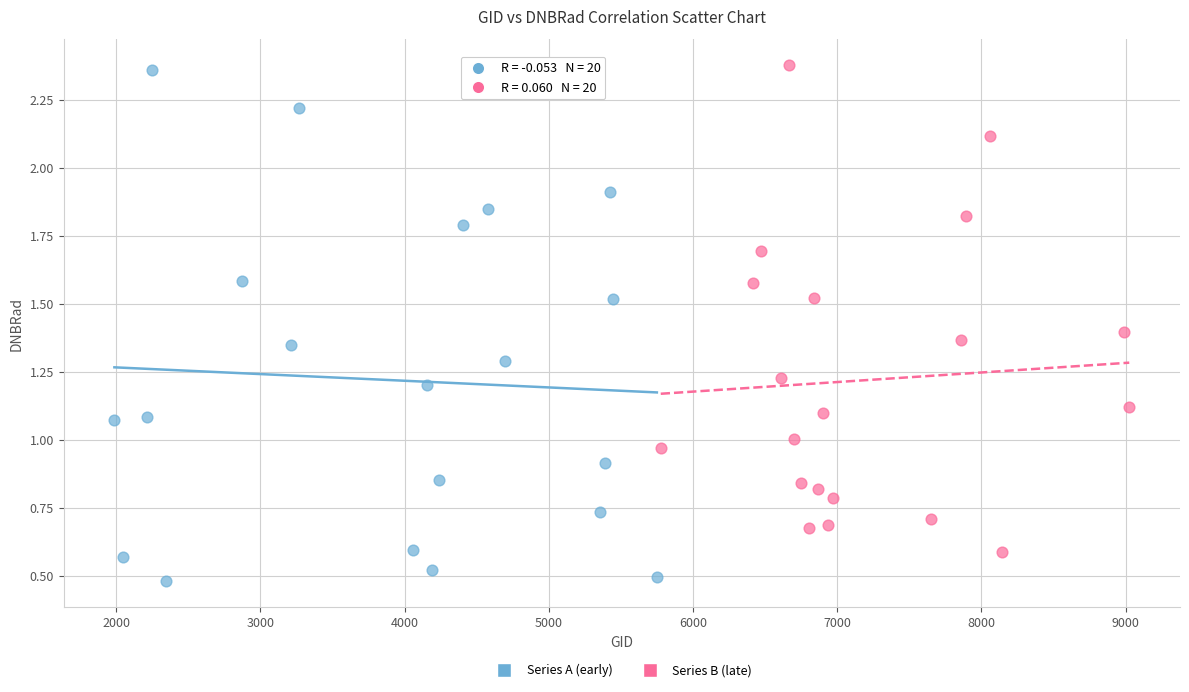

Which series reaches the minimum Y coordinate?

Series A (early)